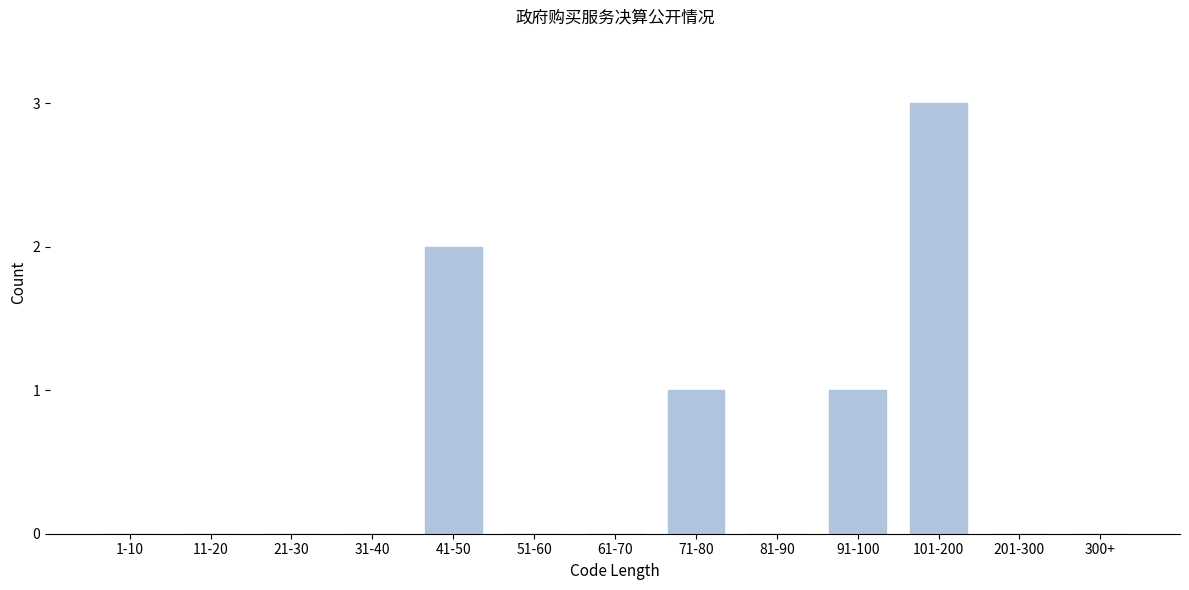

Reading left to right, transcribe all the data shown in this chart.

1-10=0	11-20=0	21-30=0	31-40=0	41-50=2	51-60=0	61-70=0	71-80=1	81-90=0	91-100=1	101-200=3	201-300=0	300+=0